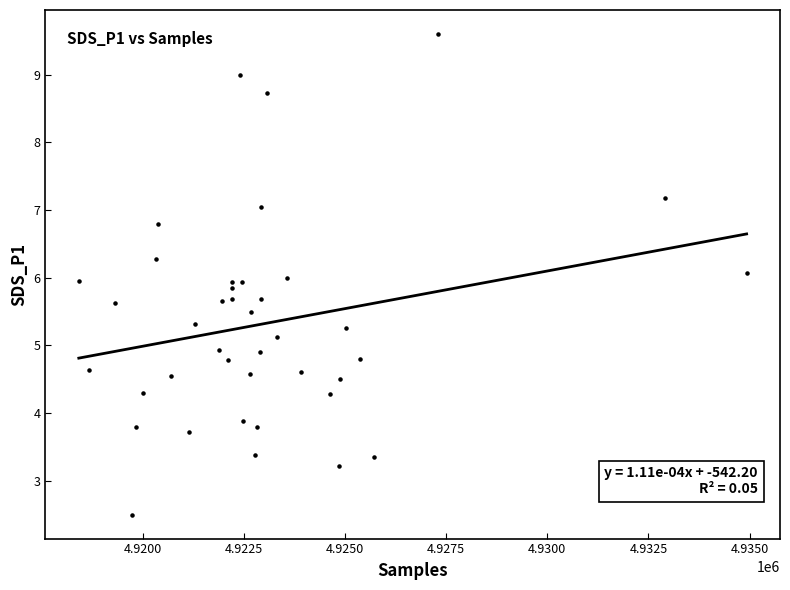

What is the range of X values (max minus min)?

16500.0